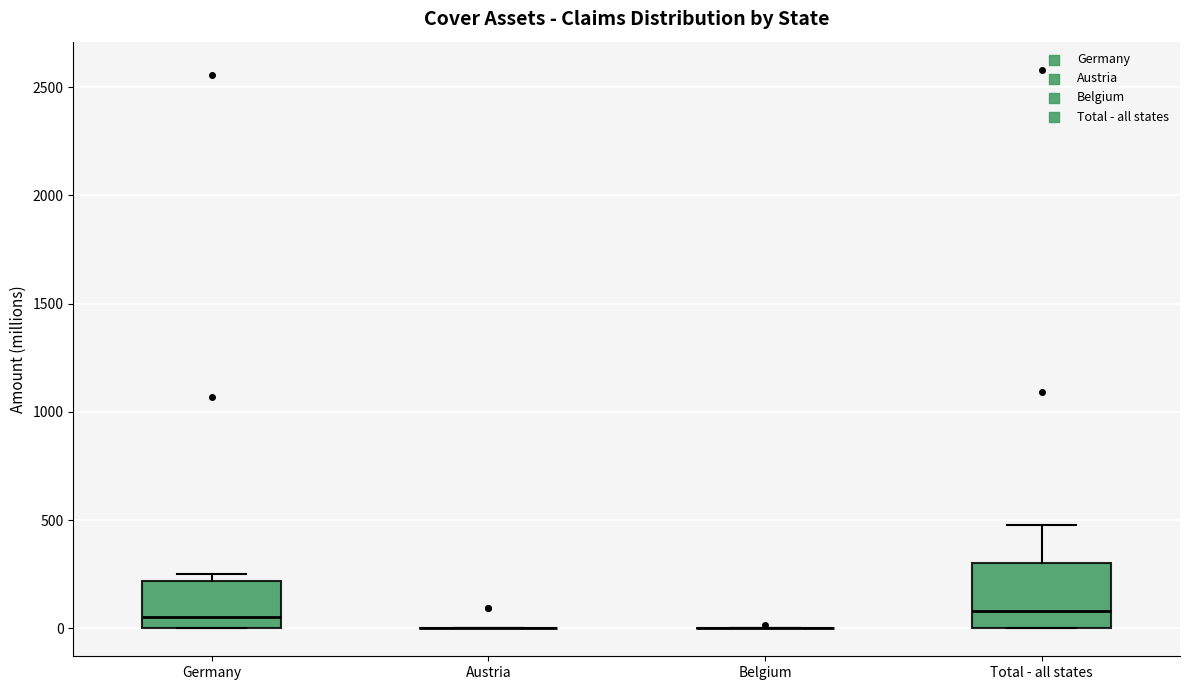

Comparing the boxes themselves (not the whiskers), which one is the tallest?

Total - all states